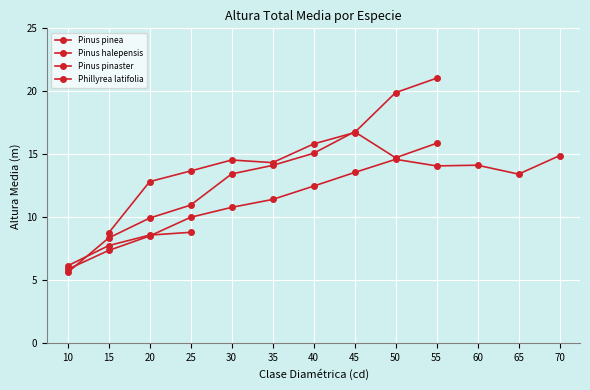

What is the average value of the Pinus pinea series?

11.6